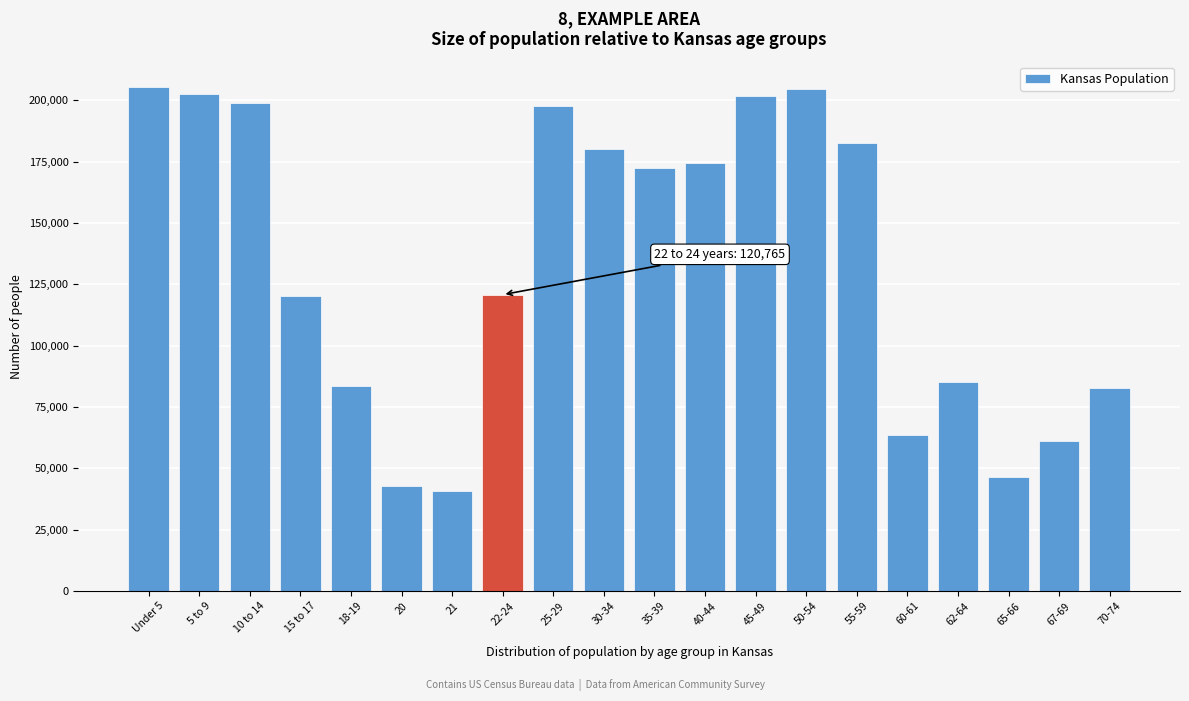

What is the change in value from 5 to 9 to 20?

-159689